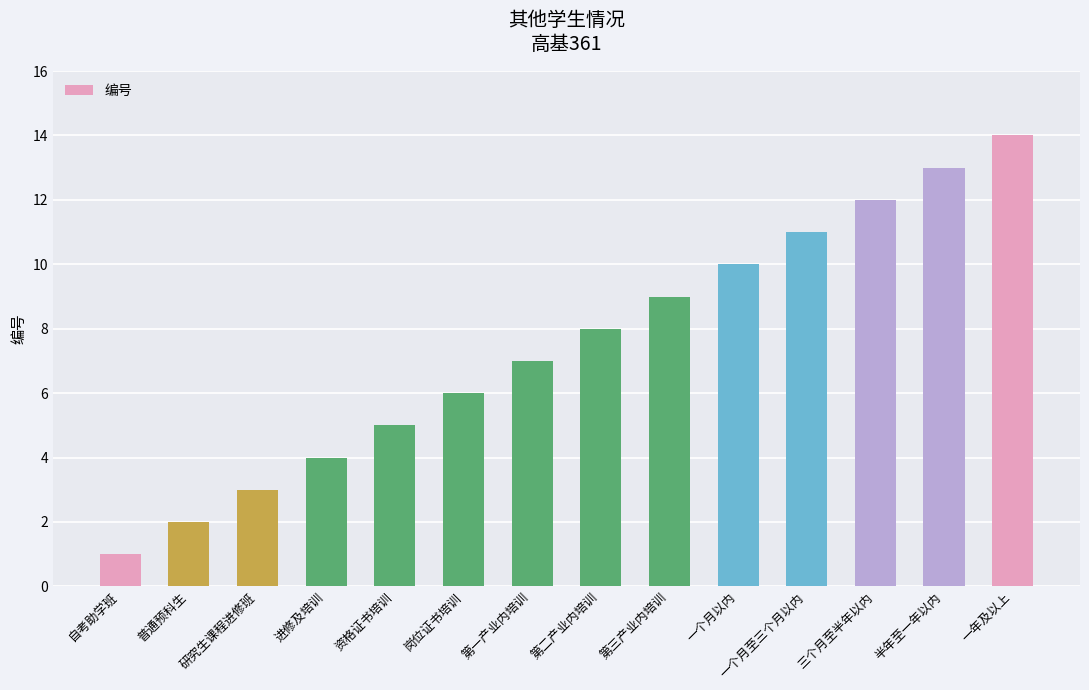

Rank the categories by value from lowest to highest.

自考助学班, 普通预科生, 研究生课程进修班, 进修及培训, 资格证书培训, 岗位证书培训, 第一产业内培训, 第二产业内培训, 第三产业内培训, 一个月以内, 一个月至三个月以内, 三个月至半年以内, 半年至一年以内, 一年及以上